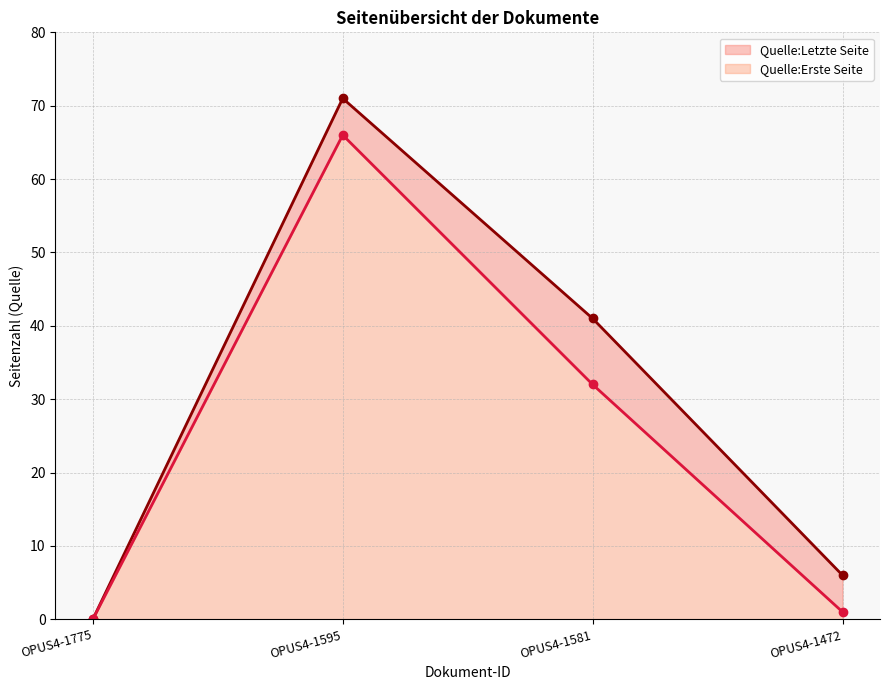

At which label is Quelle:Erste Seite closest to 33?

OPUS4-1581